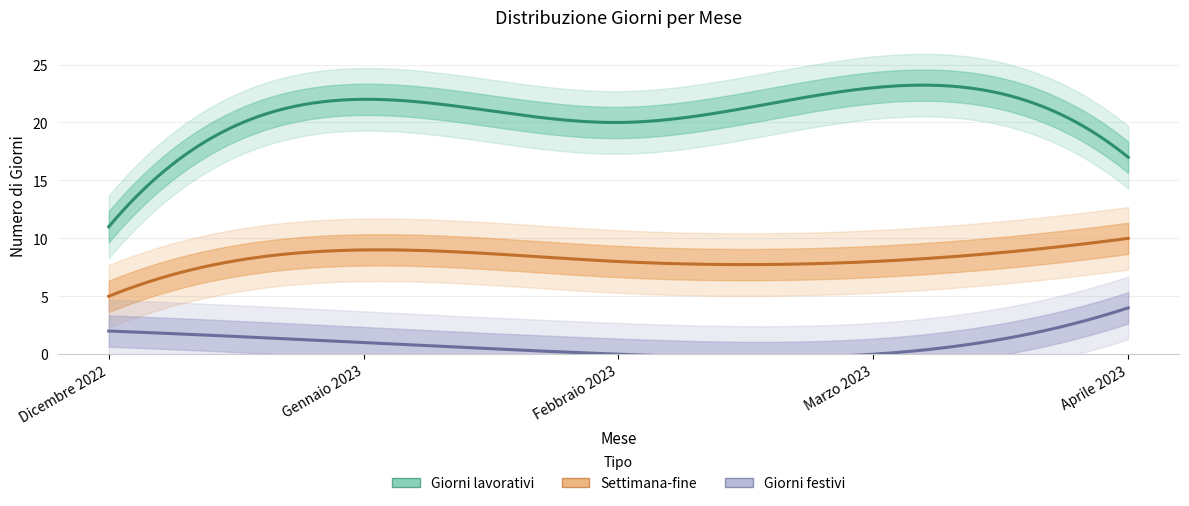

The Giorni lavorativi series shows 10 at Gennaio 2023. True or false?

False